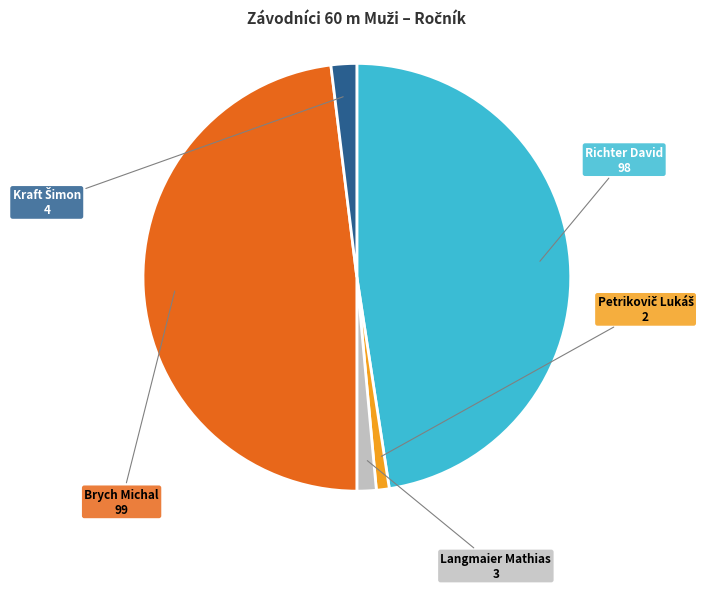

Does Richter David represent more than half of the total?

No